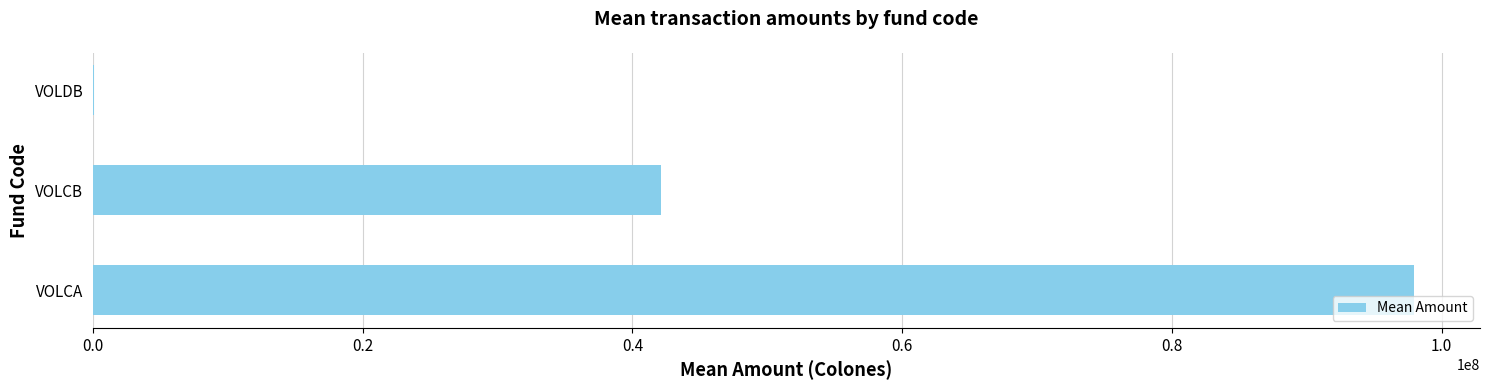

At which category does the chart reach its peak across all series?

VOLCA